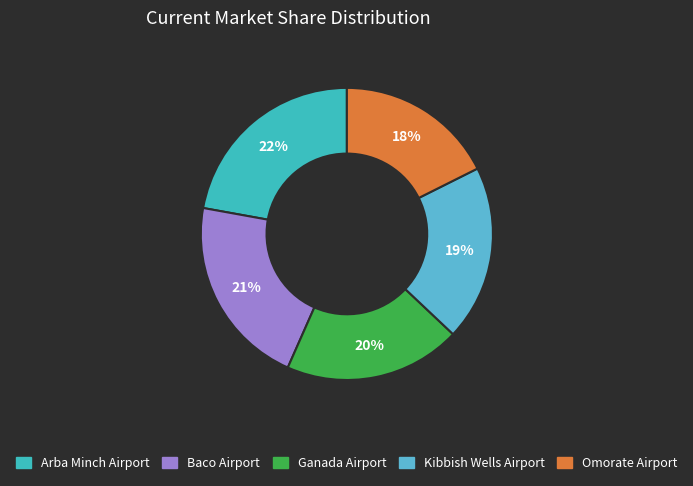

What percentage is the Kibbish Wells Airport slice, to the nearest percent?

19%